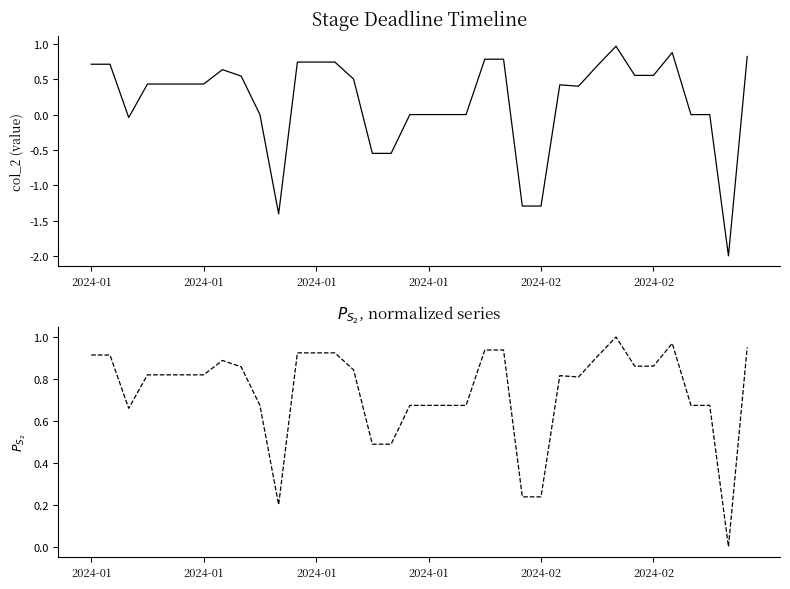

Rank the series by their average value, from lowest to highest.

col_2, Normalized col_2